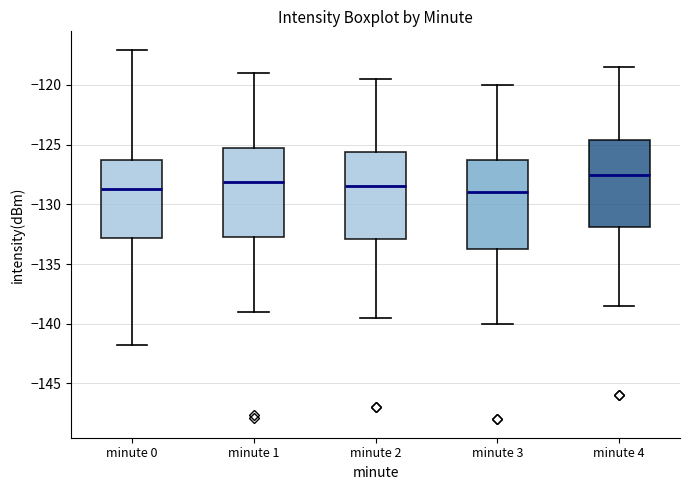

Reading left to right, read every box against the y-axis: the position of its median line, the range the box covers, and the ends of its whiskers. The values are not printed on the chart, so give them approximately, as read against the axis.

minute 0: median -128.5, box -133.0 to -126.0, whiskers -142.0 to -117.0
minute 1: median -128.0, box -133.0 to -125.0, whiskers -139.0 to -119.0
minute 2: median -128.5, box -133.0 to -125.5, whiskers -139.5 to -119.5
minute 3: median -129.0, box -133.5 to -126.0, whiskers -140.0 to -120.0
minute 4: median -127.5, box -132.0 to -124.5, whiskers -138.5 to -118.5